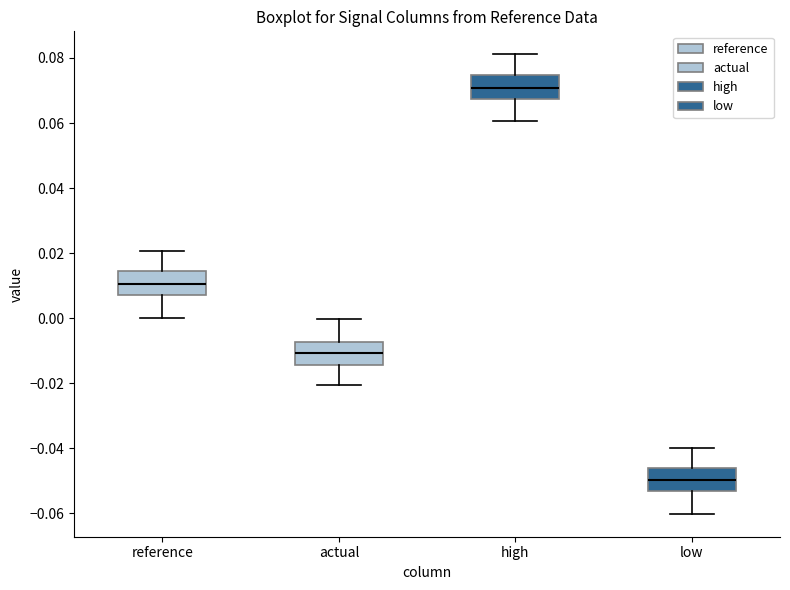

Reading left to right, transcribe this box plot: for each box, give where its median line is, the range the box spans, and where its two whiskers end, as read against the y-axis. The values are not printed on the chart, so give them approximately, as read against the axis.

reference: median 0.010, box 0.008 to 0.014, whiskers 0.000 to 0.020
actual: median -0.010, box -0.014 to -0.008, whiskers -0.020 to 0.000
high: median 0.070, box 0.068 to 0.074, whiskers 0.060 to 0.082
low: median -0.050, box -0.054 to -0.046, whiskers -0.060 to -0.040